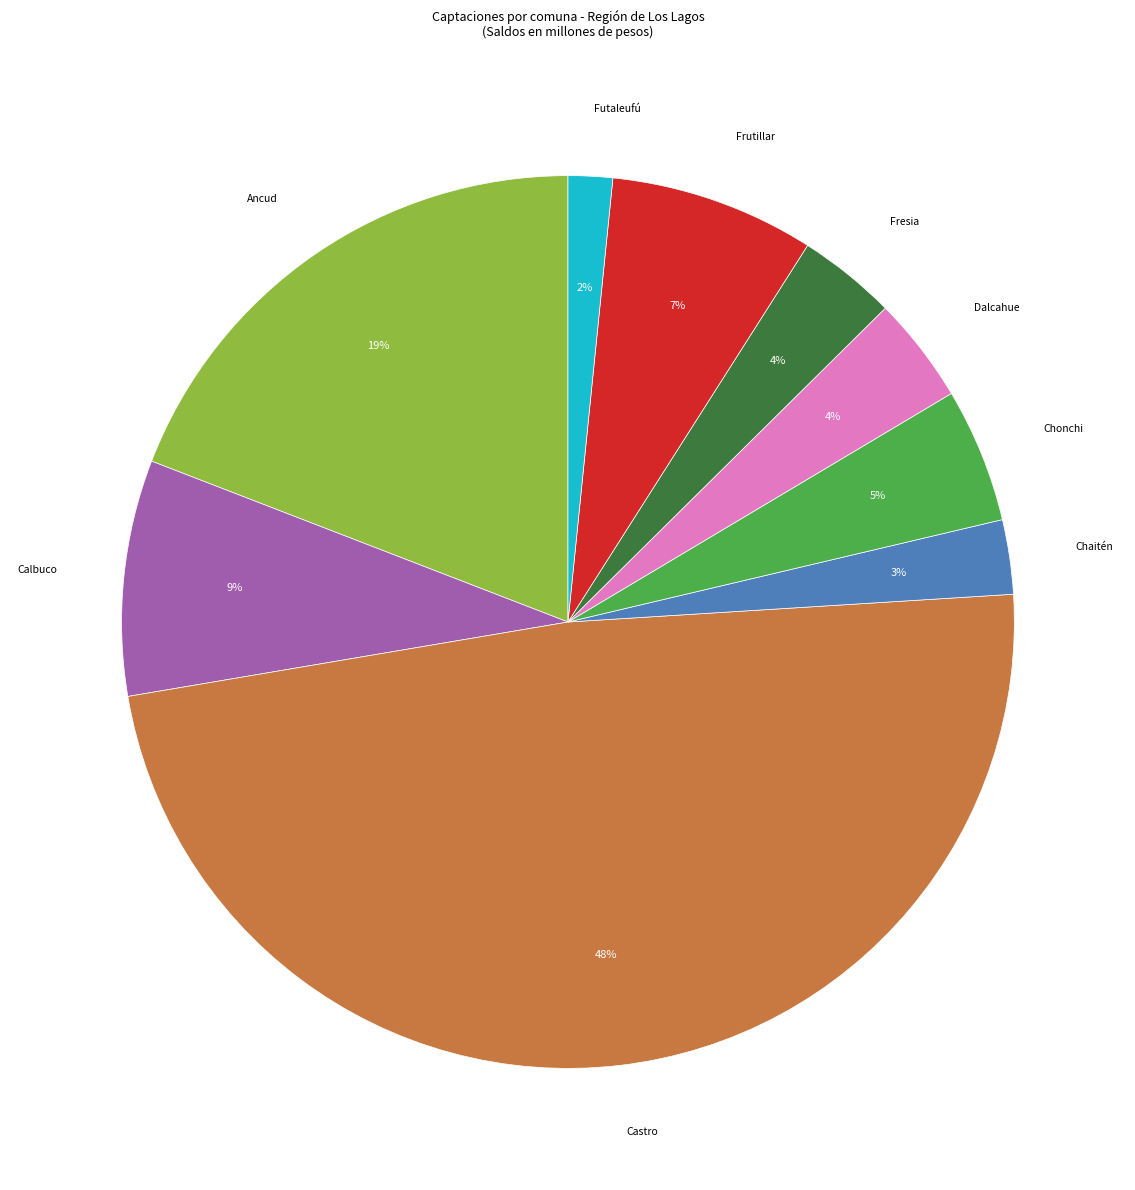

Does any single category account for the majority?

No